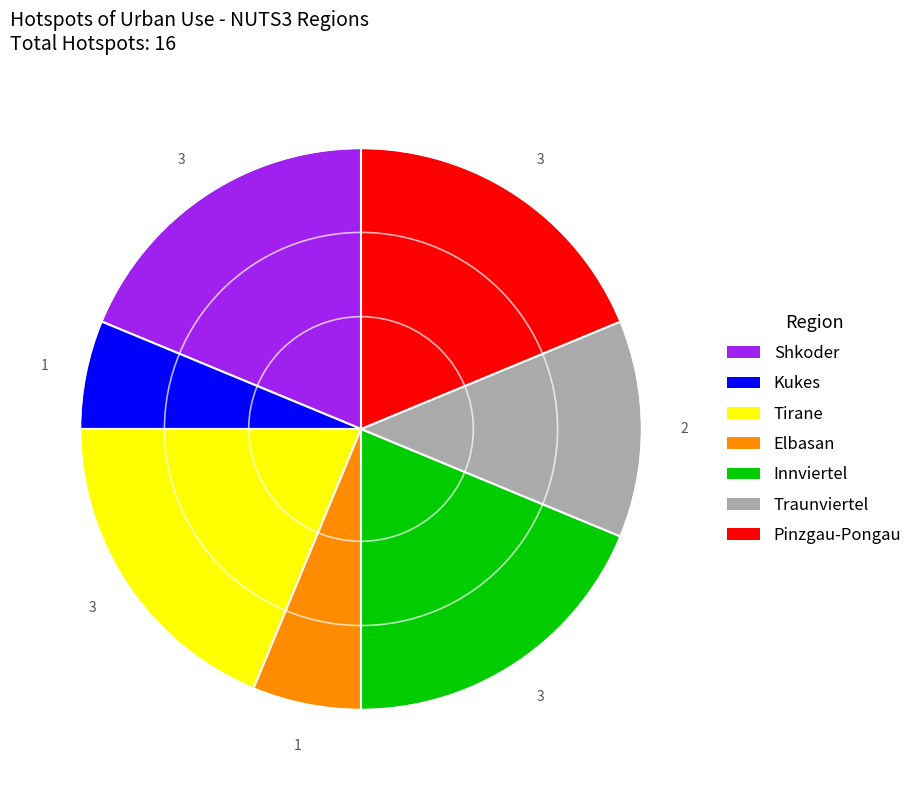

Does Traunviertel account for over 50% of the chart?

No